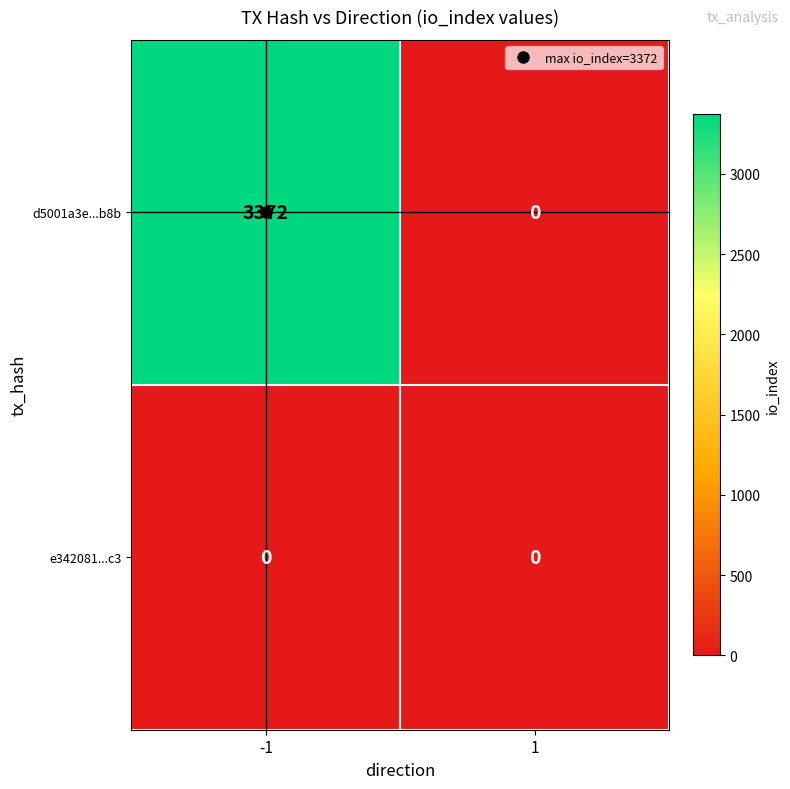

Which series has the widest spread of values?

d5001a3e...b8b